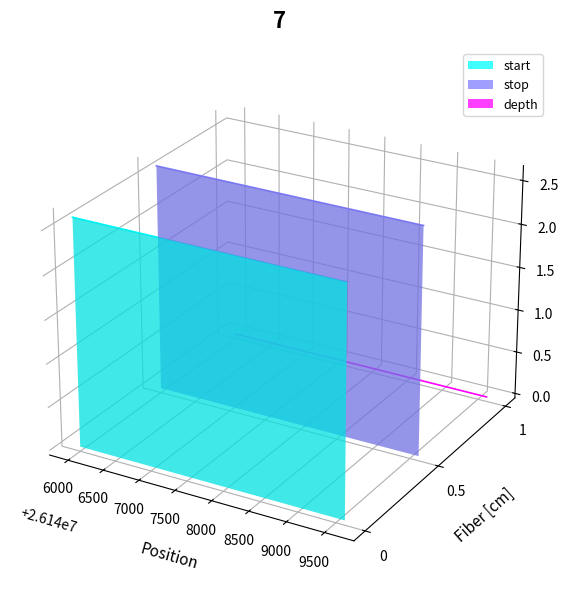

Count the number of data series in this chart.

3